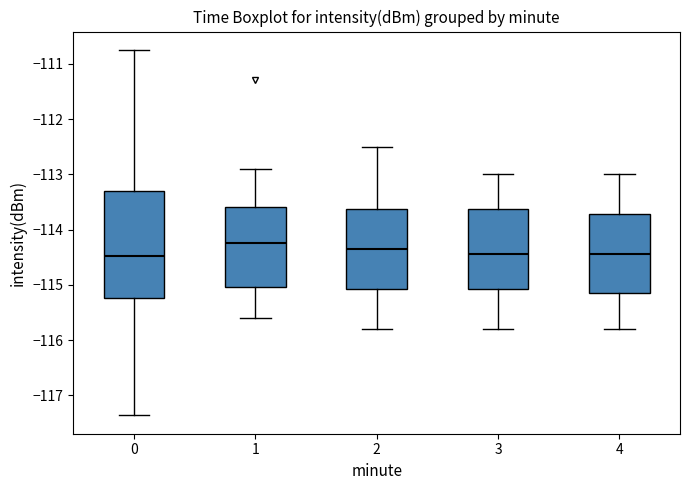

Reading left to right, read every box against the y-axis: the position of its median line, the range the box covers, and the ends of its whiskers. The values are not printed on the chart, so give them approximately, as read against the axis.

0: median -114.5, box -115.2 to -113.3, whiskers -117.4 to -110.7
1: median -114.2, box -115.0 to -113.6, whiskers -115.6 to -112.9
2: median -114.3, box -115.1 to -113.6, whiskers -115.8 to -112.5
3: median -114.4, box -115.1 to -113.6, whiskers -115.8 to -113.0
4: median -114.4, box -115.1 to -113.7, whiskers -115.8 to -113.0